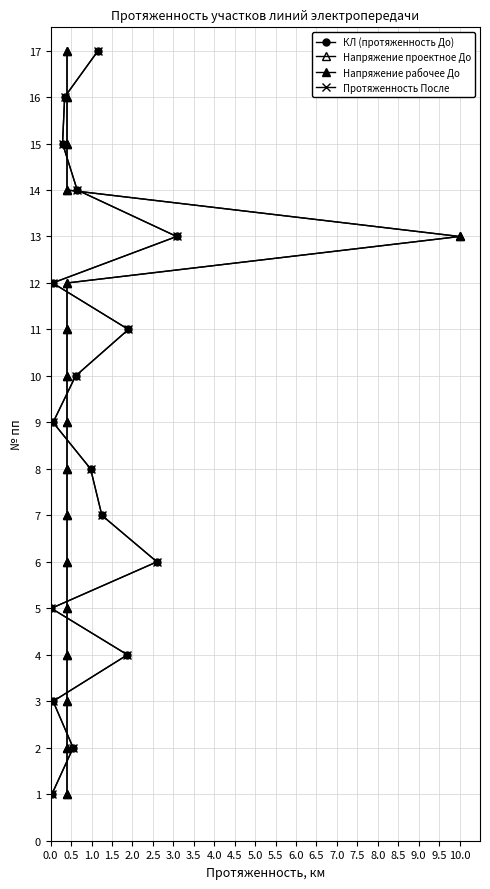

Is this an area chart (filled region under the line)?

No